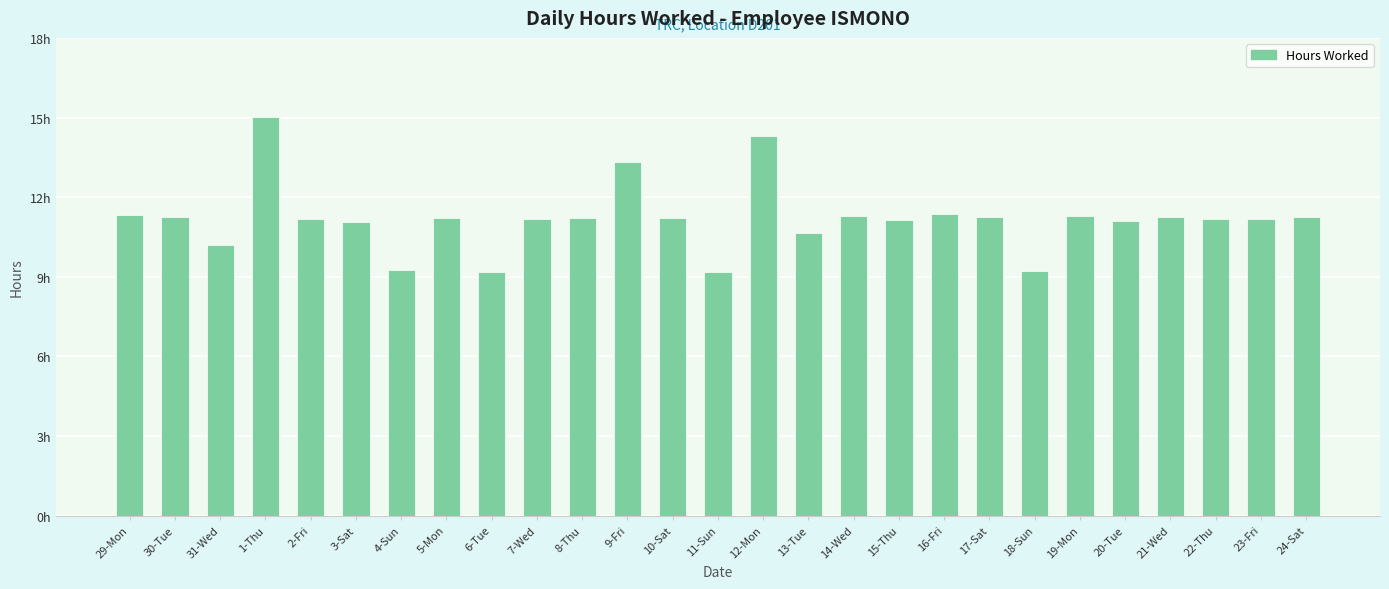

Does the chart contain any negative values?

No